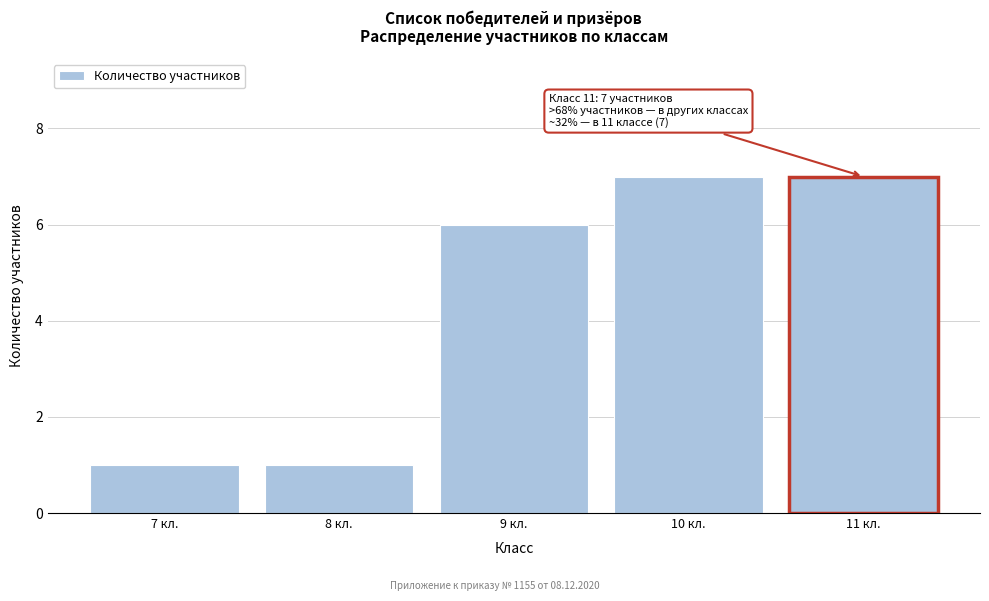

Reading left to right, what are all the values shown in this chart?

7 кл.=1	8 кл.=1	9 кл.=6	10 кл.=7	11 кл.=7